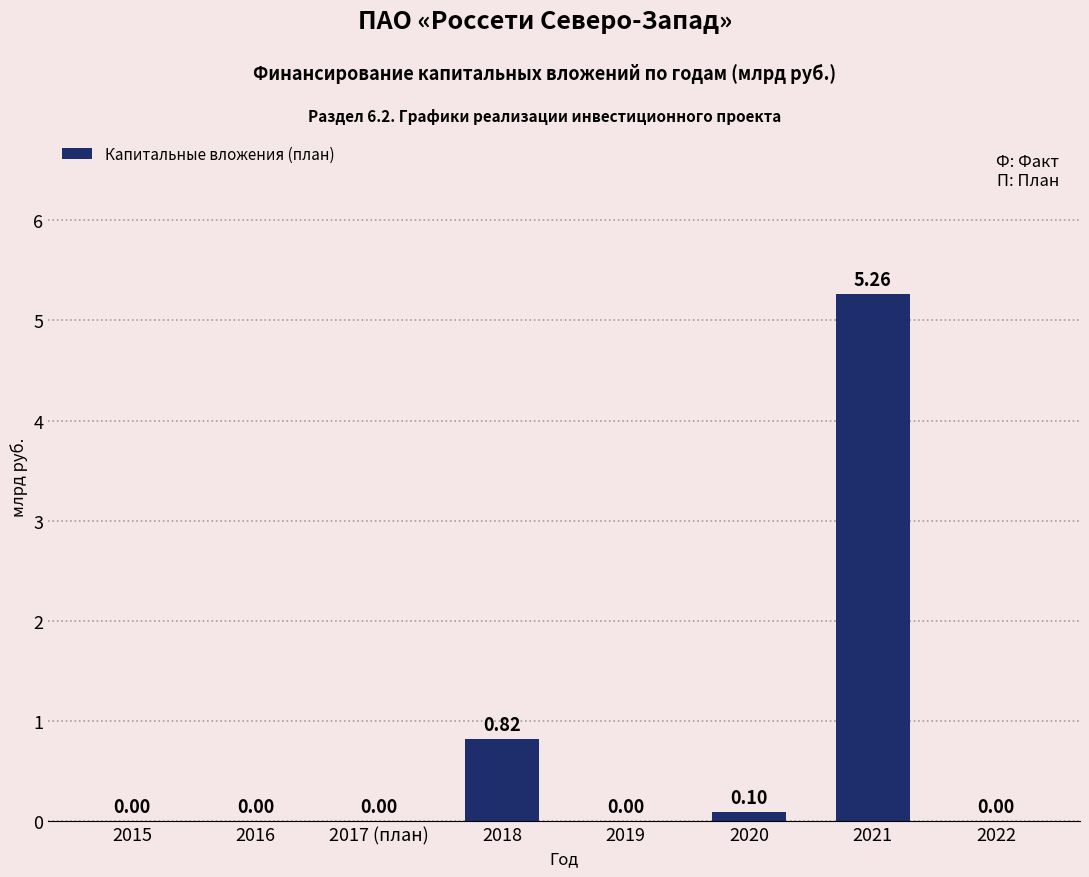

What is the change in value from 2016 to 2021?

+5.3